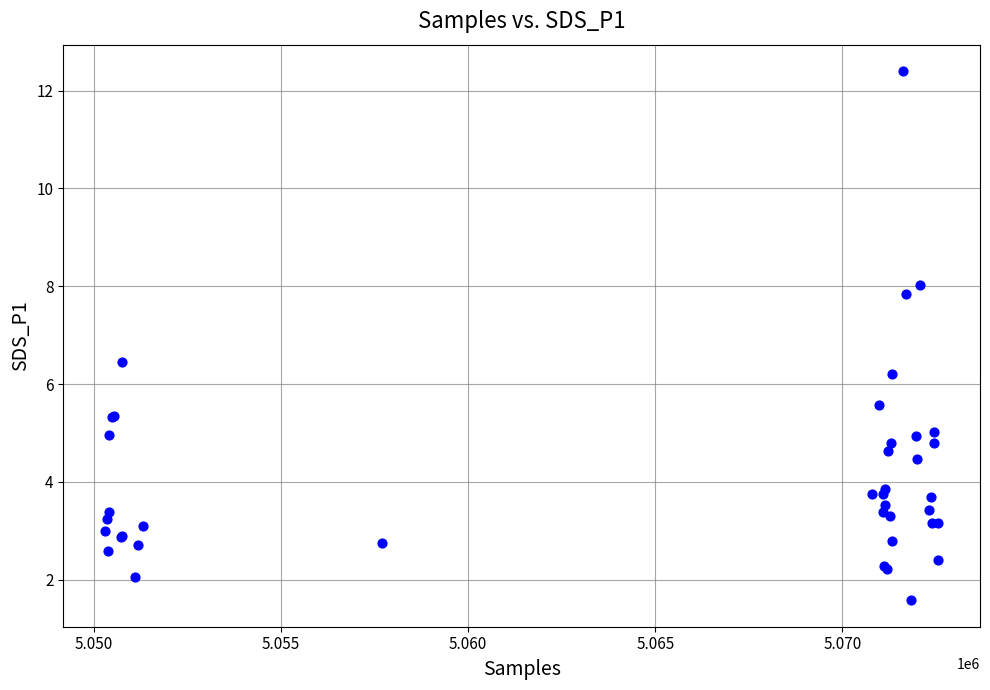

What Y value in the scatter plot is closest to 6?

6.2